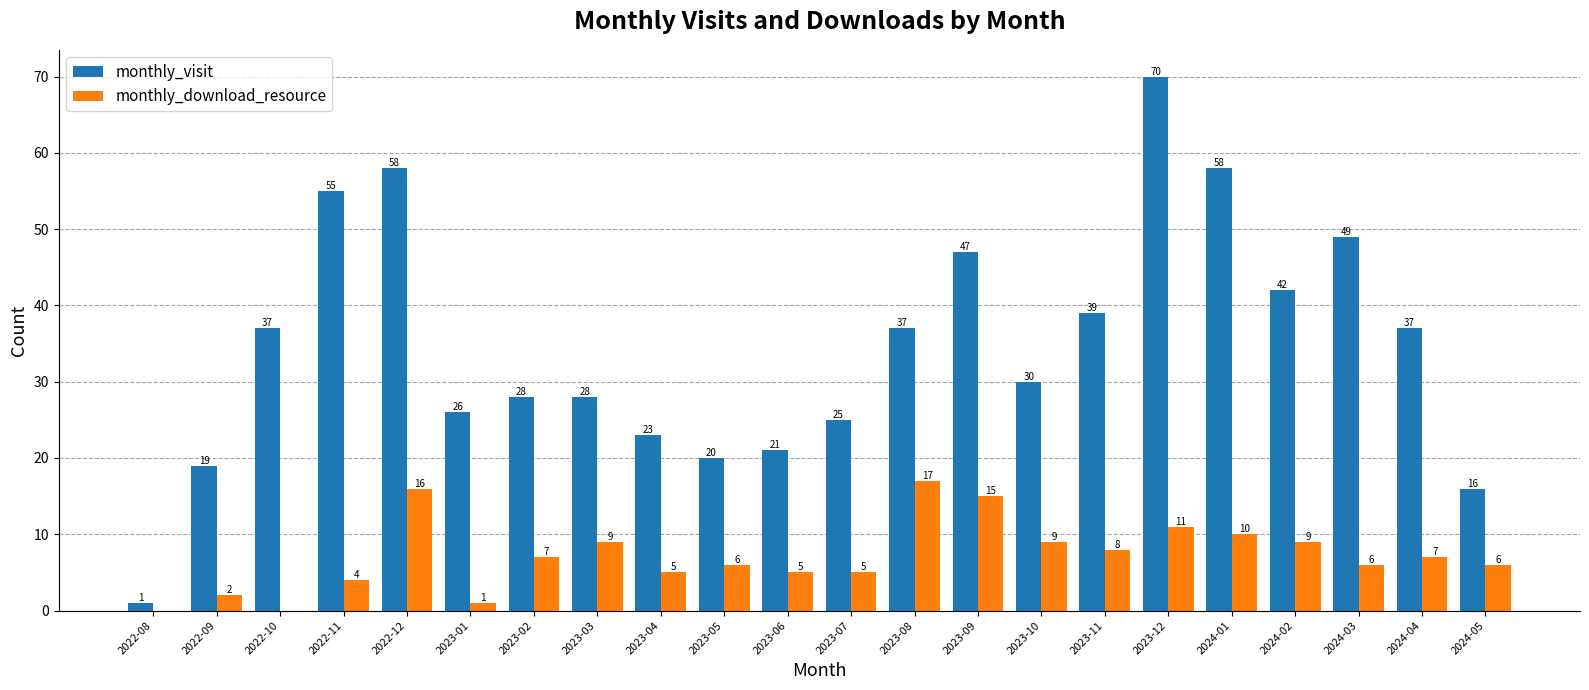

Are the bars horizontal?

No